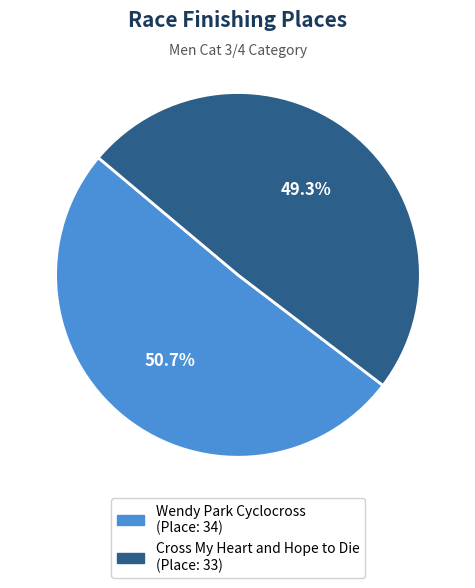

To the nearest percent, what is the combined percentage of Wendy Park Cyclocross and Cross My Heart and Hope to Die?

100%